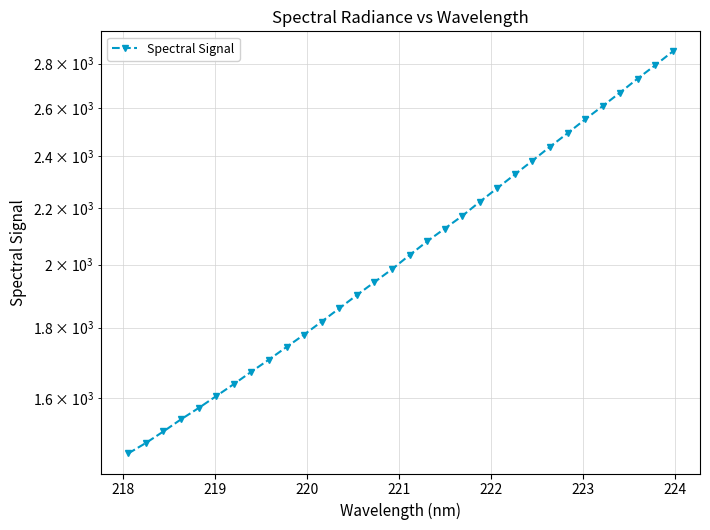

Reading left to right, transcribe all the data shown in this chart.

1458.5	1484.2	1513.2	1544.2	1573.6	1605.3	1637.8	1672.2	1706.4	1742.7	1779.3	1818.5	1859.1	1900.8	1942.5	1985.0	2032.3	2079.6	2124.5	2170.1	2222.1	2273.6	2326.3	2380.3	2436.5	2492.2	2550.7	2608.3	2668.1	2731.2	2792.9	2858.0